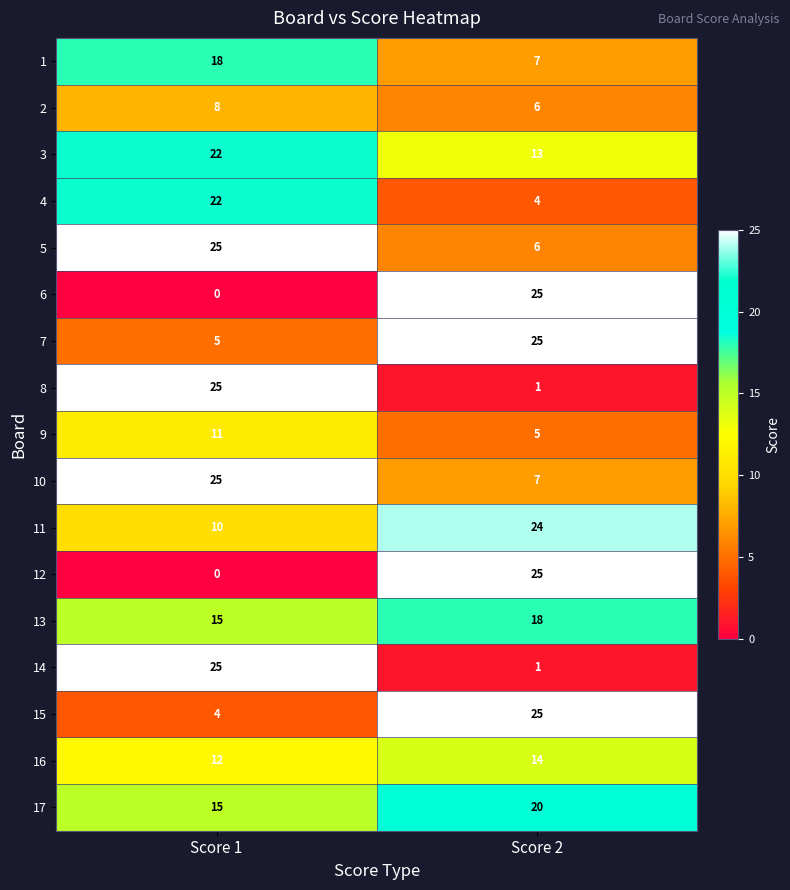

Rank the categories by 14 value from lowest to highest.

Score 2, Score 1